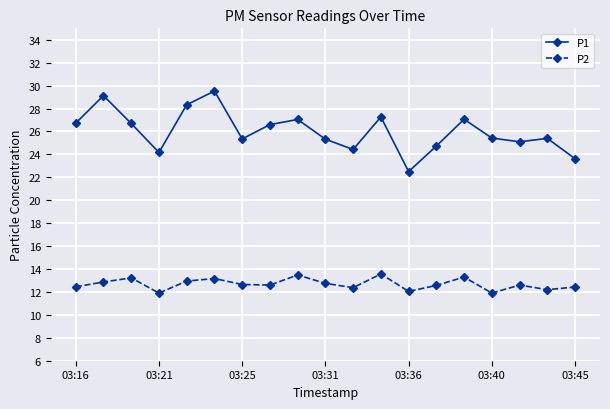

Which series has the largest total across all categories?

P1